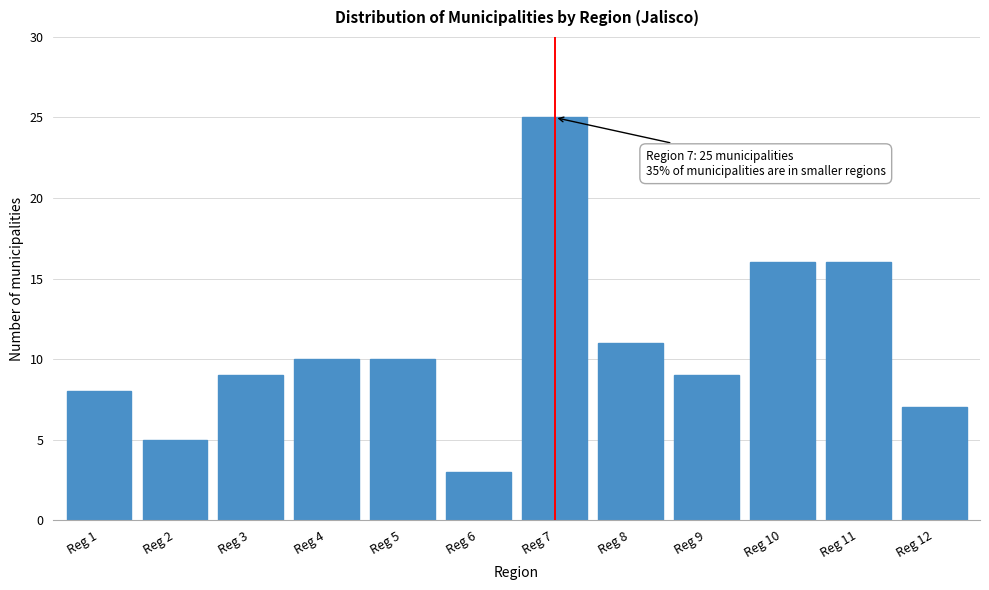

Reading right to left, list all the values displayed in this chart.

7	16	16	9	11	25	3	10	10	9	5	8